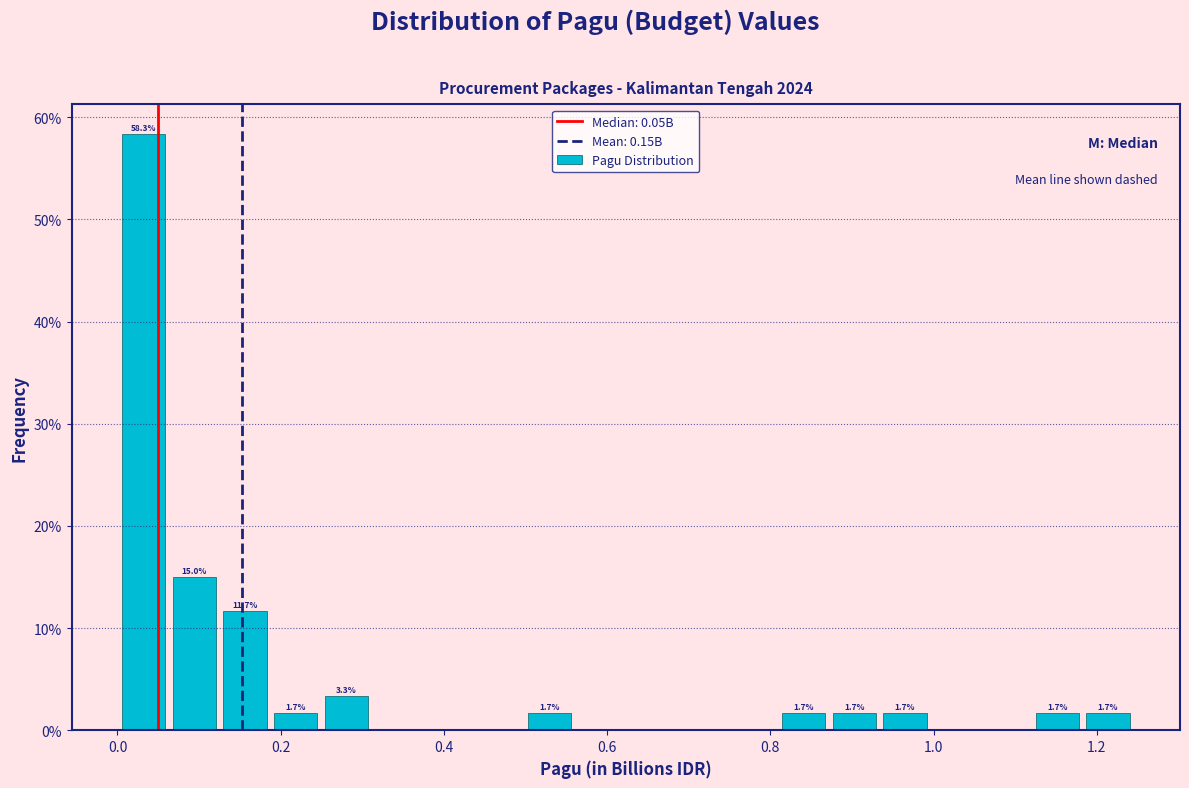

Read against the x-axis, roughly where is the centre of the tallest bar?

0.04